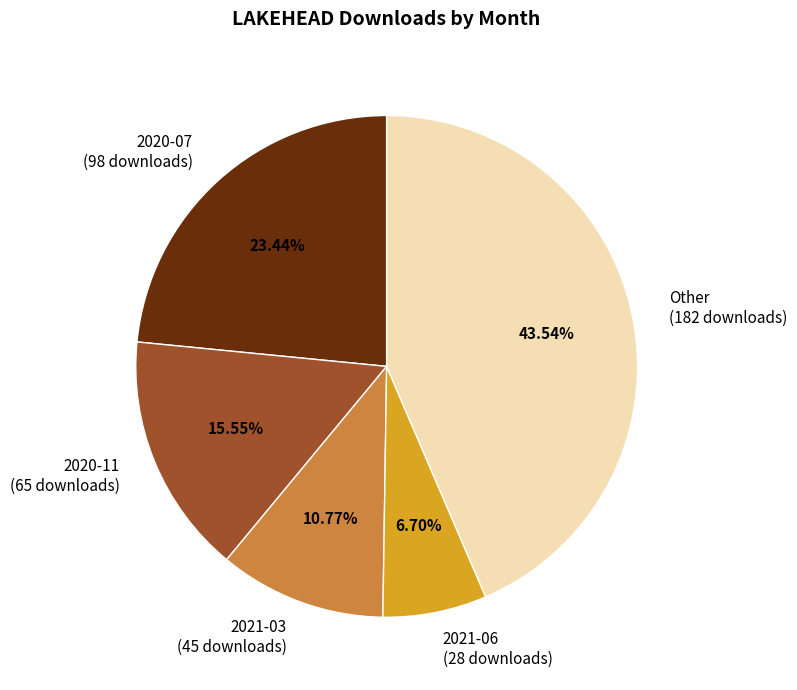

Rank the categories by value from lowest to highest.

2021-06 (28 downloads), 2021-03 (45 downloads), 2020-11 (65 downloads), 2020-07 (98 downloads), Other (182 downloads)